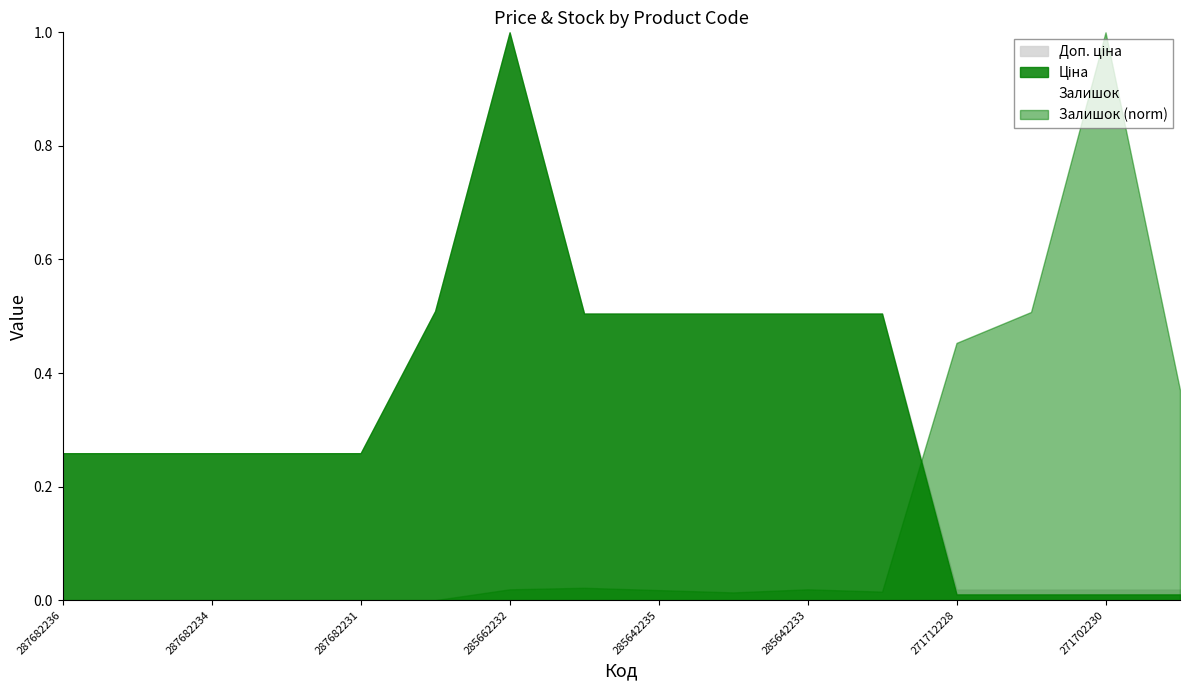

What is the greatest value displayed?

1.0